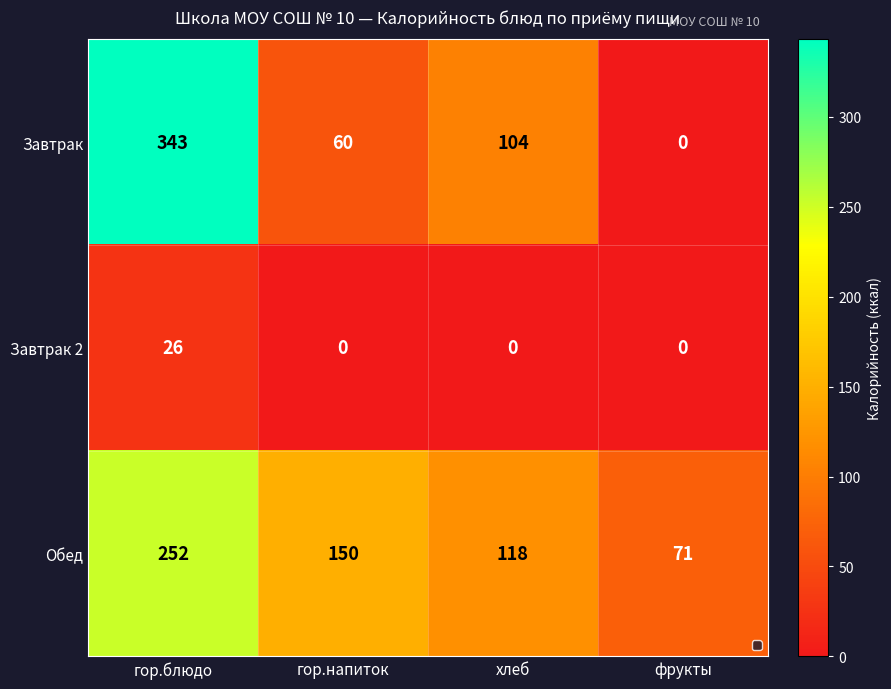

What is the sum of the Завтрак 2 values at гор.блюдо and гор.напиток?

26